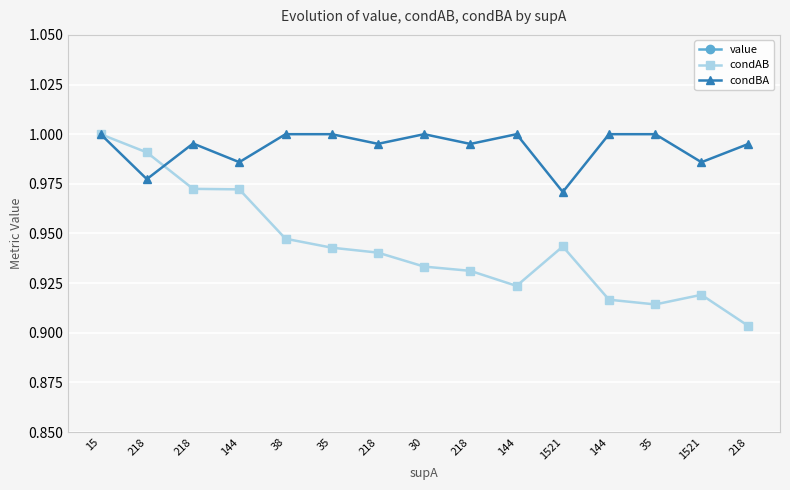

What is the total value across all series at 218?

2.5